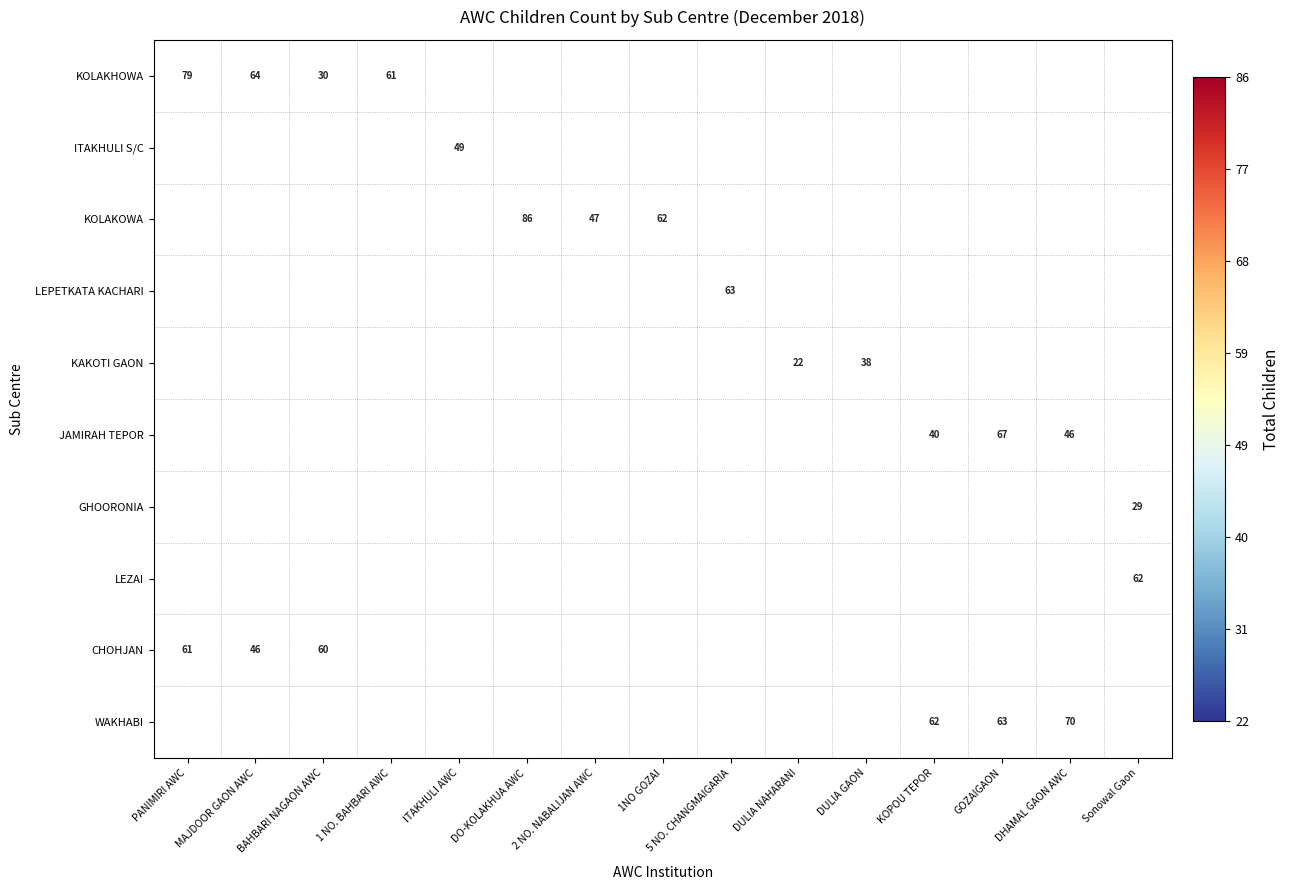

The value of WAKHABI at DHAMAL GAON AWC is 70. True or false?

True